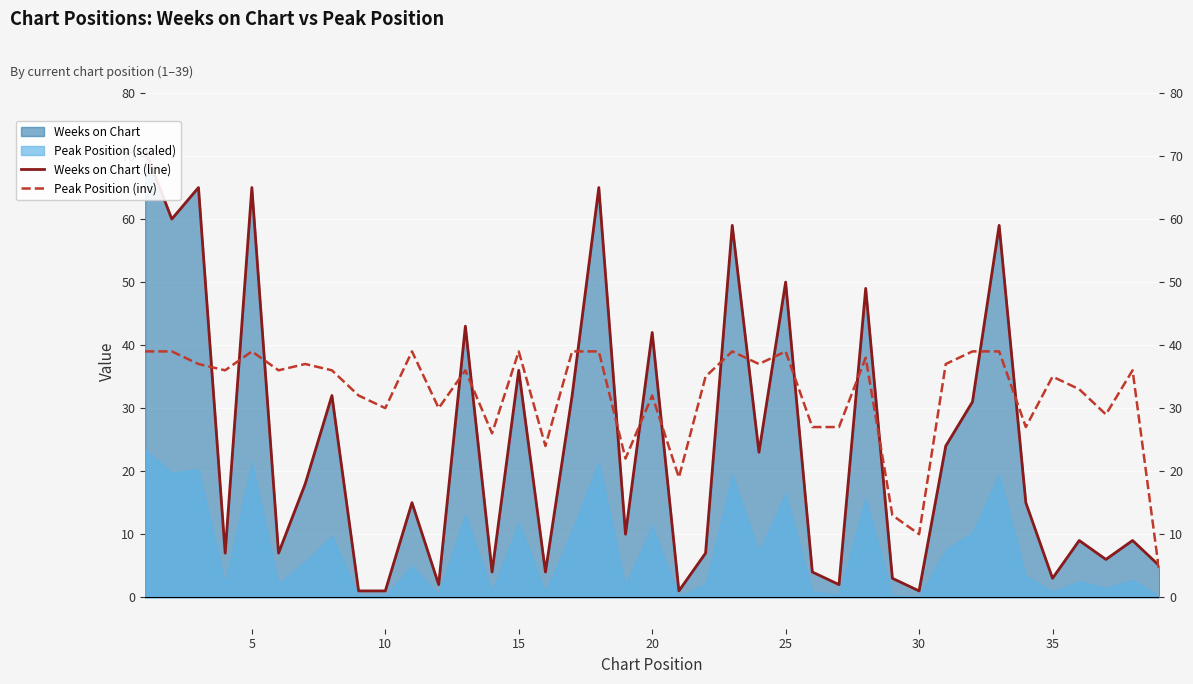

Which series ends up on top after the final intersection of Peak Position (inv) and Weeks on Chart (line)?

Weeks on Chart (line)